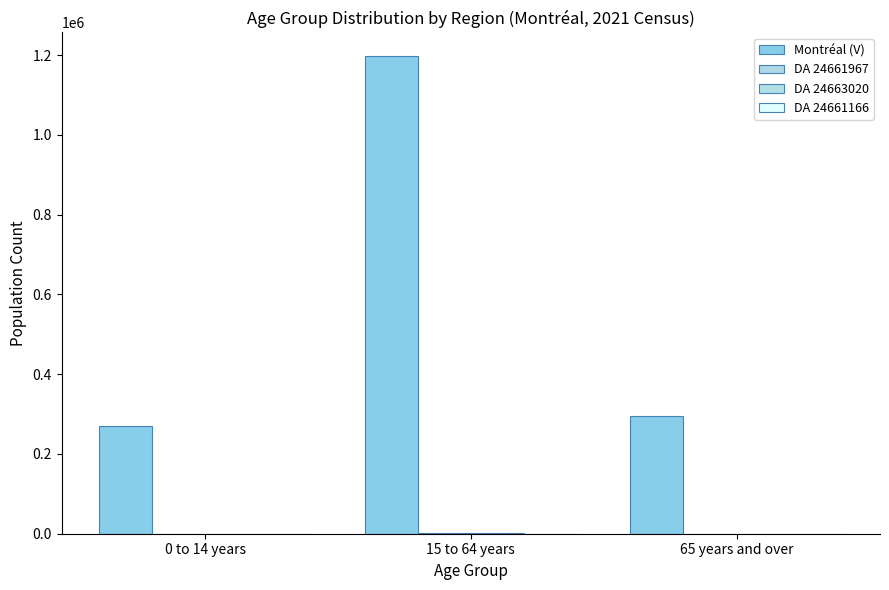

The value of DA 24661166 at 65 years and over is 125. True or false?

True